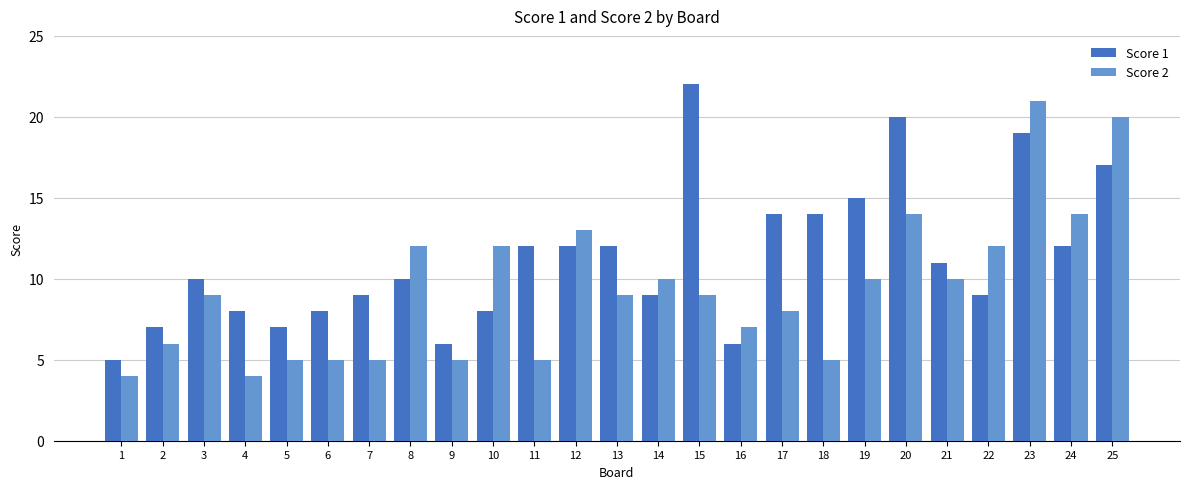

What are all the series names shown in the legend?

Score 1, Score 2